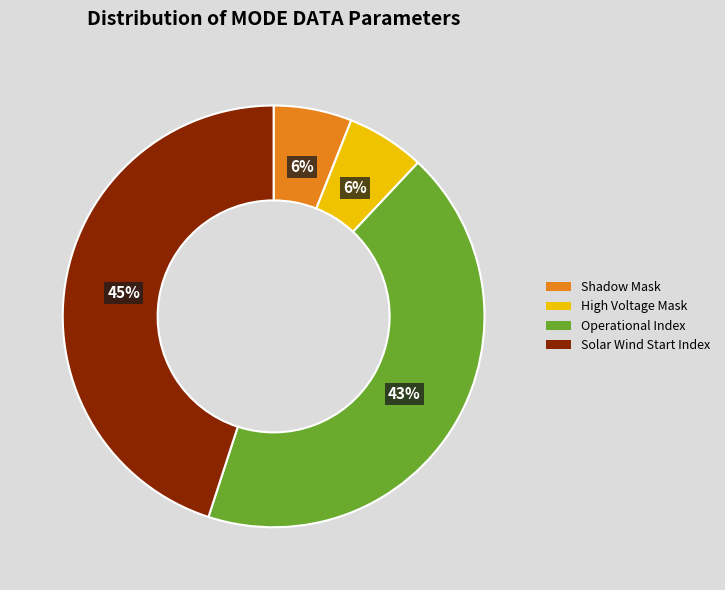

To the nearest percent, what is the difference between the largest and smallest slice percentages?

39%